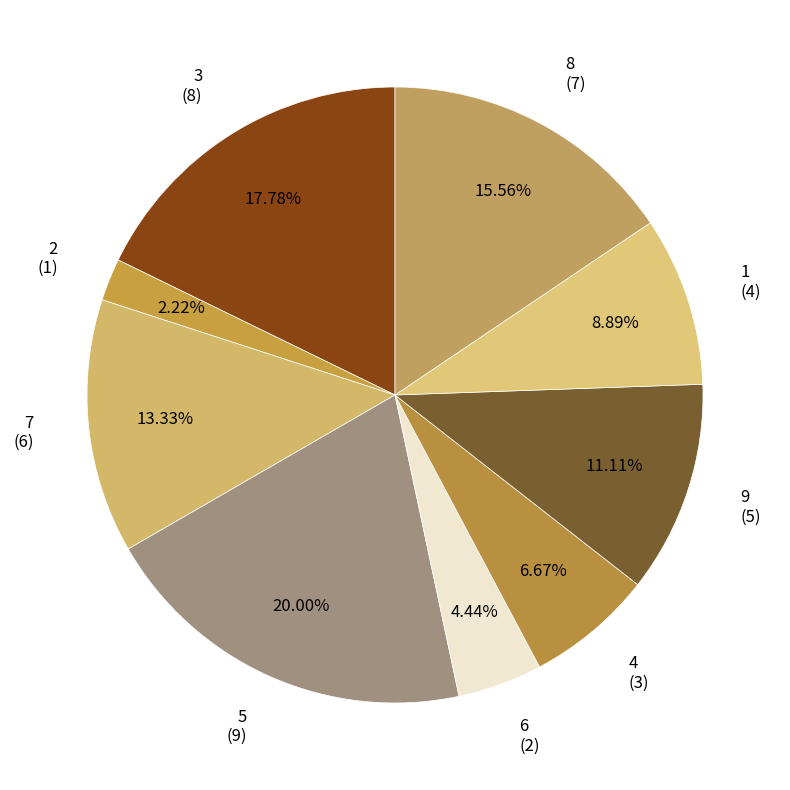

Count the number of slices in the pie.

9